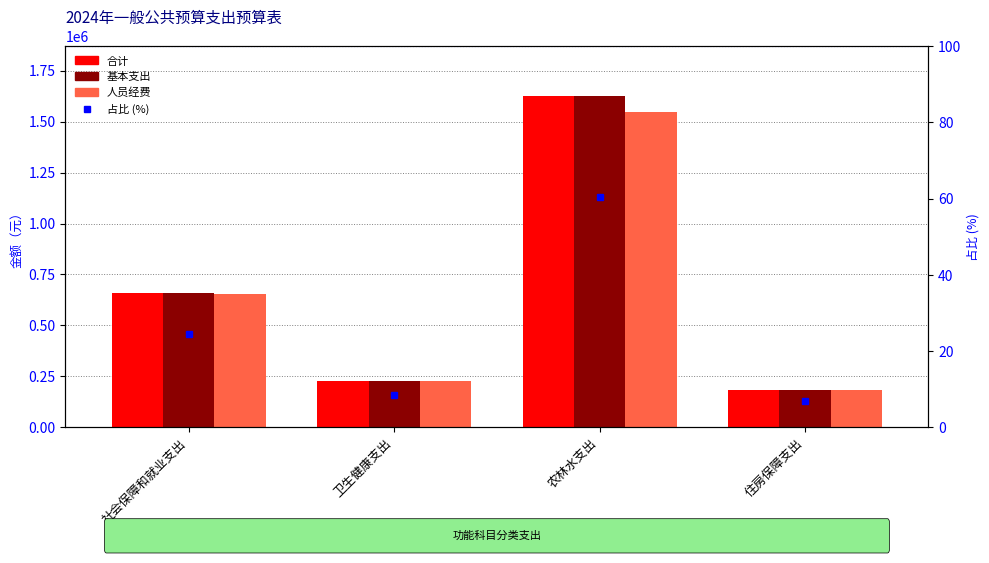

How many values in the 基本支出 series exceed 658138?

2